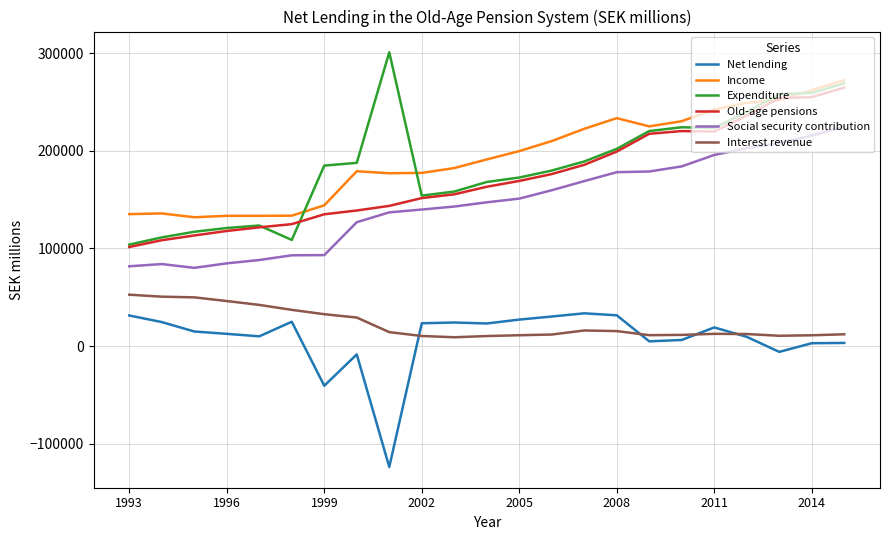

True or false: Old-age pensions and Net lending intersect in this chart.

False